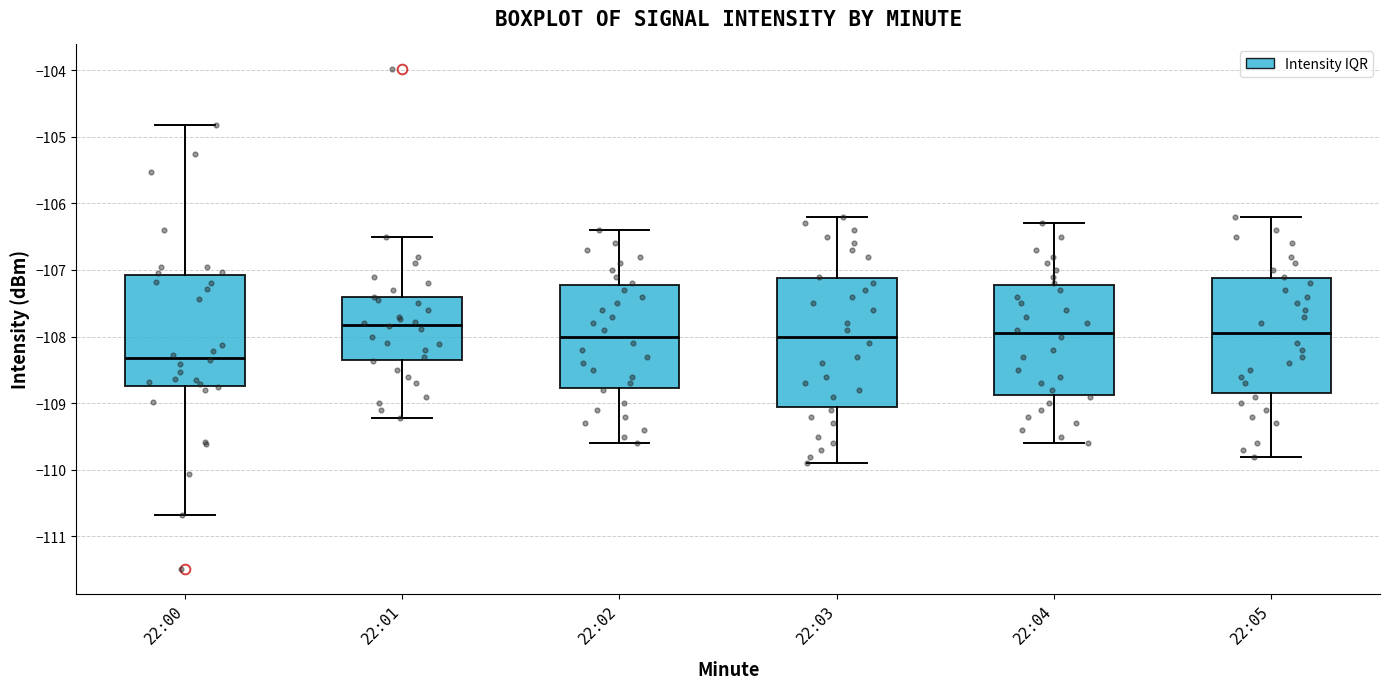

Comparing the boxes themselves (not the whiskers), which one is the tallest?

22:03